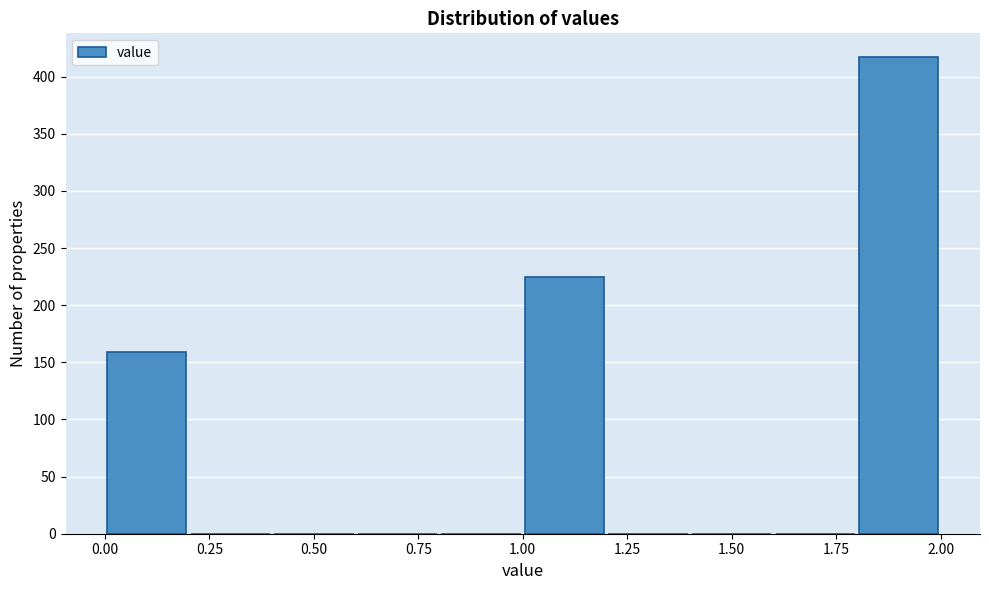

Over which range of the x-axis is the bar tallest?

1.8 to 2.0